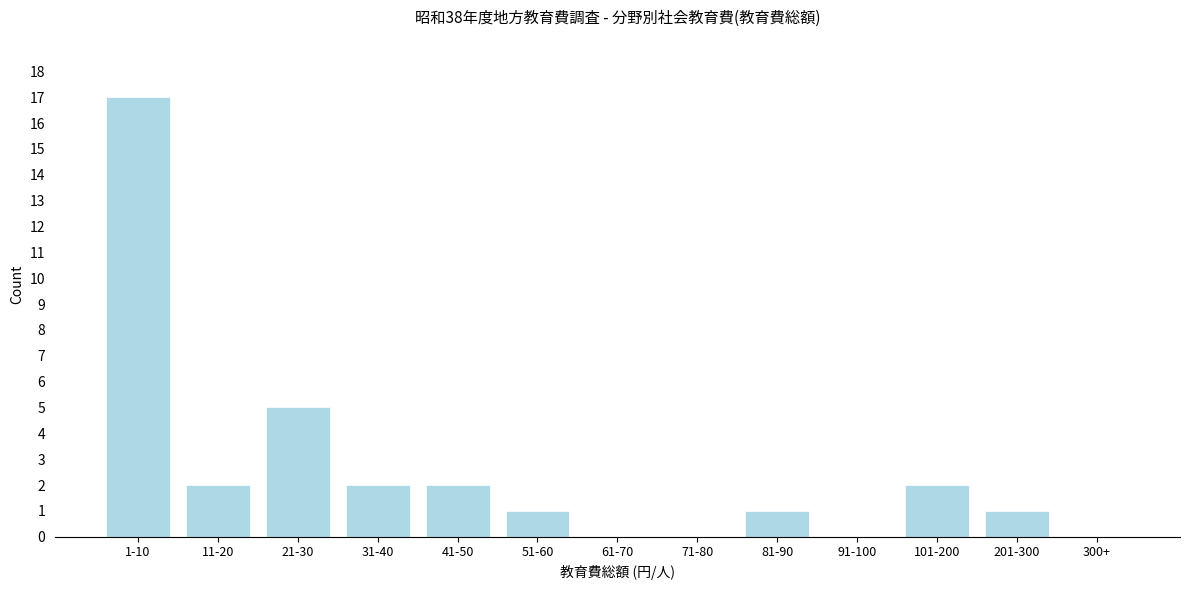

Reading left to right, list all the values displayed in this chart.

1-10=17	11-20=2	21-30=5	31-40=2	41-50=2	51-60=1	61-70=0	71-80=0	81-90=1	91-100=0	101-200=2	201-300=1	300+=0